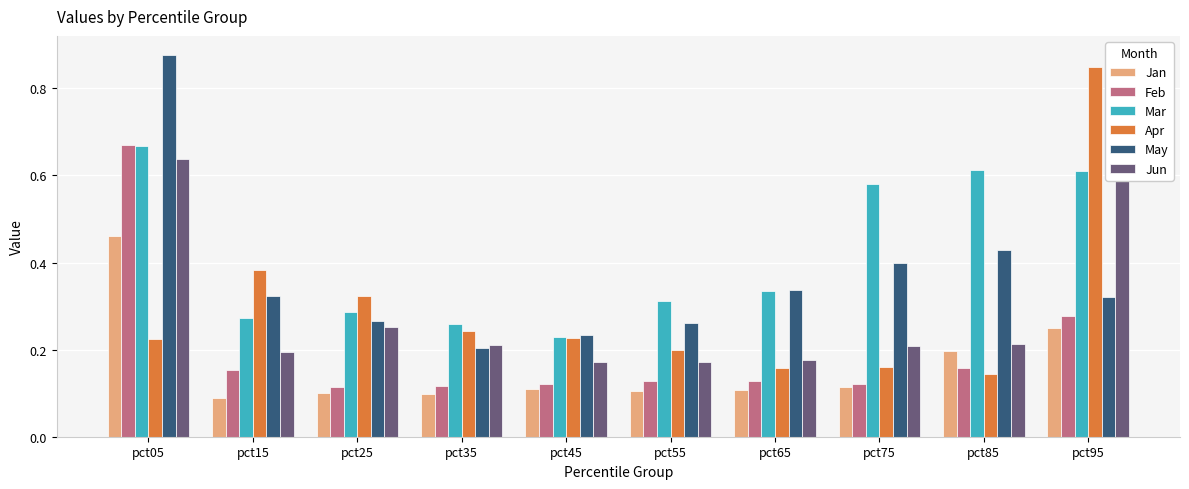

Reading left to right, what are all the values shown in this chart?

Jan: 0.5	0.1	0.1	0.1	0.1	0.1	0.1	0.1	0.2	0.2
Feb: 0.7	0.2	0.1	0.1	0.1	0.1	0.1	0.1	0.2	0.3
Mar: 0.7	0.3	0.3	0.3	0.2	0.3	0.3	0.6	0.6	0.6
Apr: 0.2	0.4	0.3	0.2	0.2	0.2	0.2	0.2	0.1	0.8
May: 0.9	0.3	0.3	0.2	0.2	0.3	0.3	0.4	0.4	0.3
Jun: 0.6	0.2	0.3	0.2	0.2	0.2	0.2	0.2	0.2	0.7